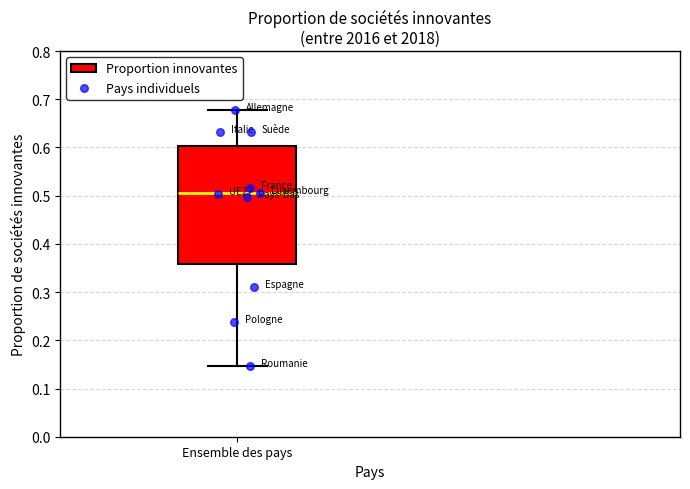

Where is the upper edge of the box for Ensemble des pays on the y-axis? The values are not printed on the chart, so give them approximately, as read against the axis.

0.60